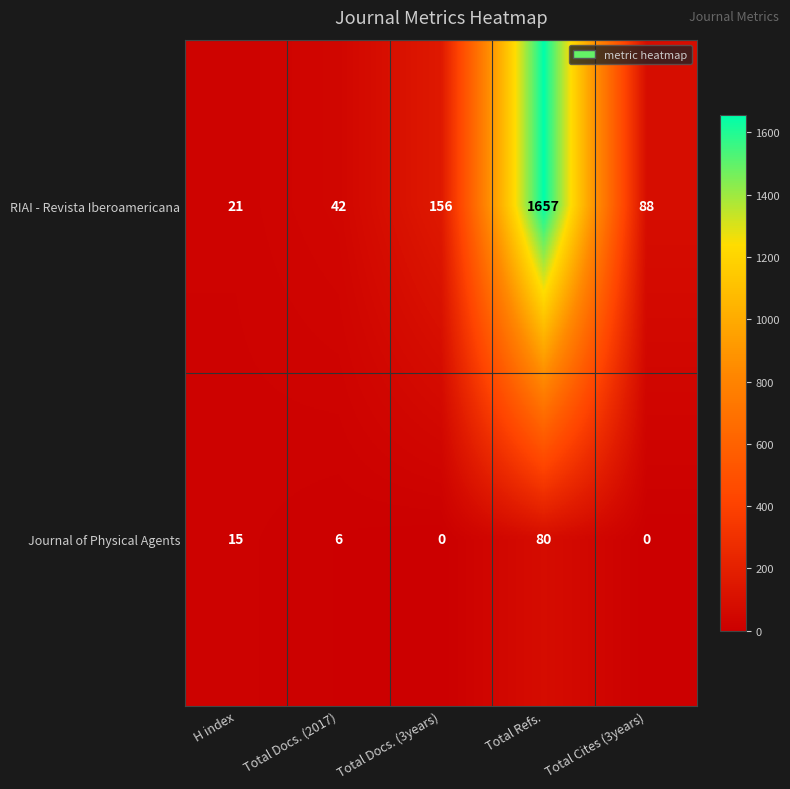

How many distinct data groups are displayed?

2